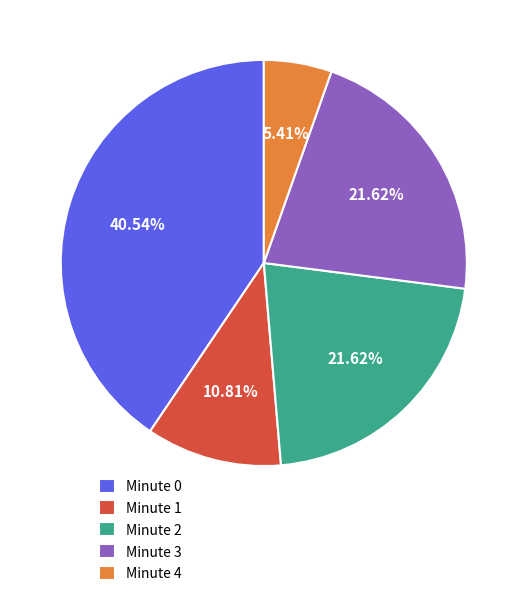

To the nearest percent, what percentage of the pie is Minute 0?

41%